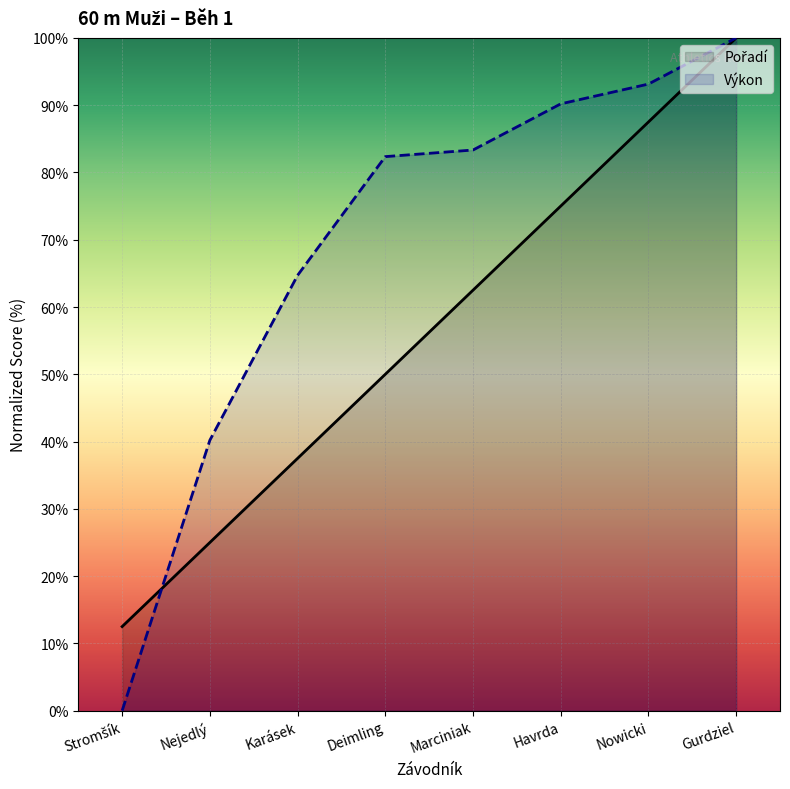

What are all the series names shown in the legend?

Pořadí, Výkon